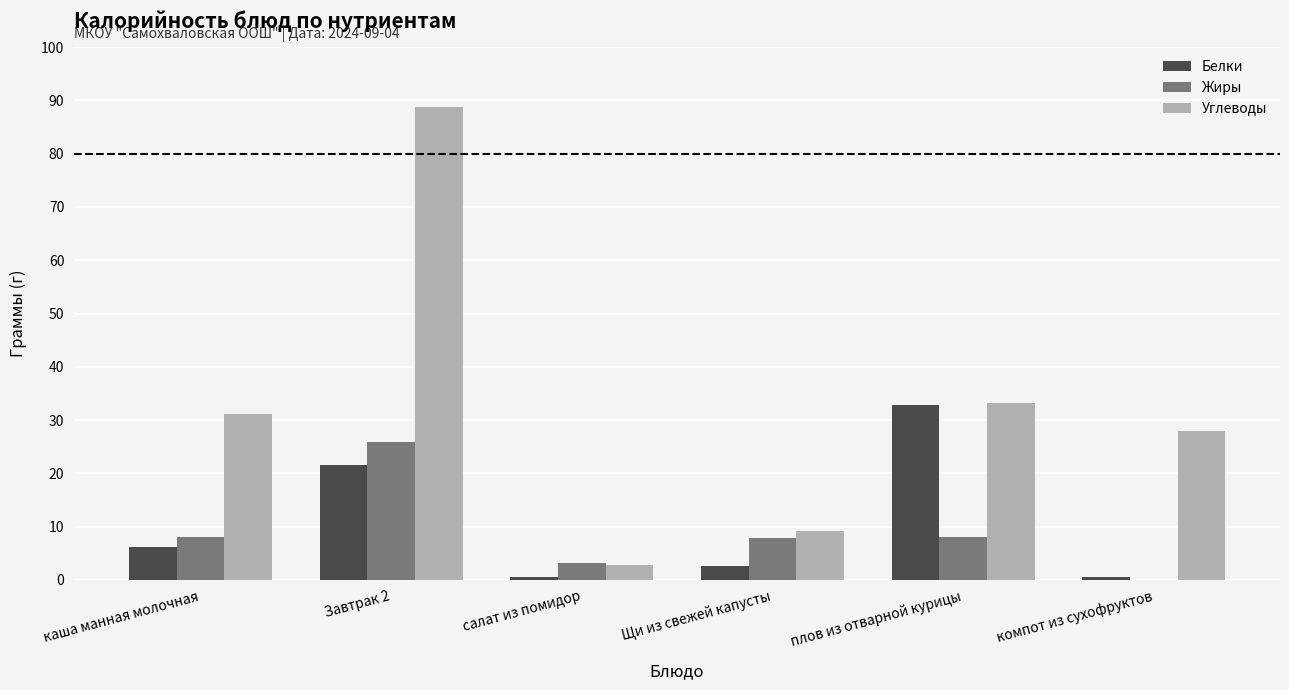

Which category has the highest value across all series?

Завтрак 2